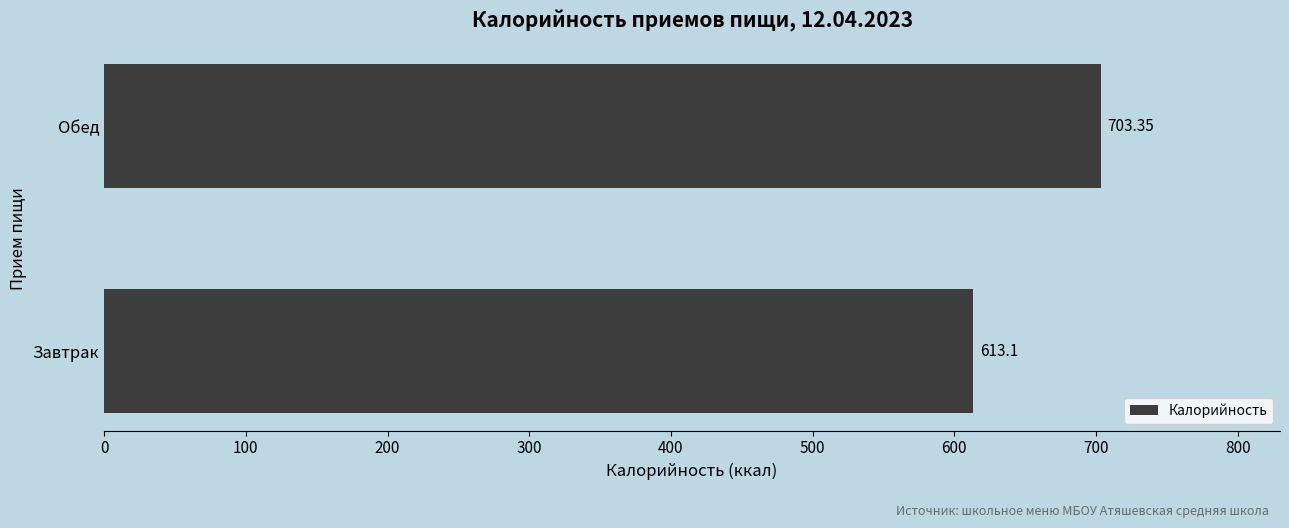

Approximately how many times larger is the value at Завтрак compared to Обед?

0.9